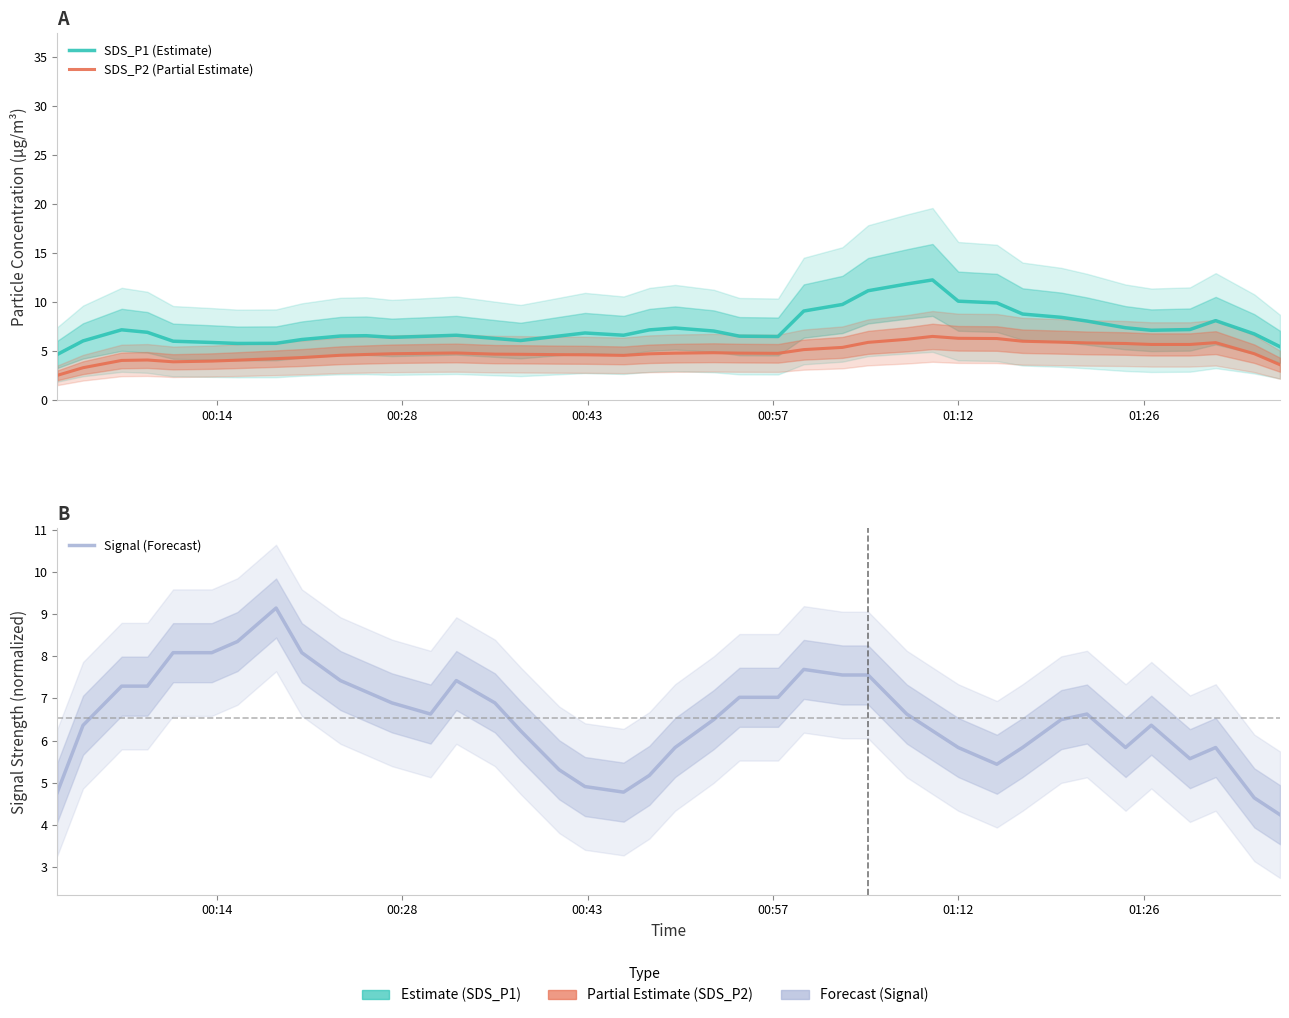

Reading right to left, what are all the values shown in this chart?

SDS_P1 (Estimate): 5.4	6.7	8.1	7.2	7.1	7.4	8.0	8.4	8.8	9.9	10.1	12.2	11.8	11.1	9.7	9.1	6.5	6.5	7.0	7.3	7.1	6.6	6.8	6.5	6.1	6.3	6.6	6.5	6.4	6.6	6.5	6.2	5.8	5.8	5.9	6.0	6.9	7.2	6.0	4.6
SDS_P2 (Partial Estimate): 3.6	4.7	5.8	5.7	5.7	5.8	5.8	5.9	6.0	6.3	6.3	6.5	6.2	5.9	5.4	5.1	4.8	4.8	4.8	4.8	4.7	4.5	4.6	4.6	4.7	4.7	4.8	4.8	4.7	4.6	4.6	4.3	4.2	4.1	4.0	3.9	4.1	4.0	3.3	2.5
Signal (Forecast): 4.2	4.6	5.8	5.6	6.4	5.8	6.6	6.5	5.8	5.4	5.8	6.2	6.6	7.6	7.6	7.7	7.0	7.0	6.5	5.8	5.2	4.8	4.9	5.3	6.2	6.9	7.4	6.6	6.9	7.2	7.4	8.1	9.1	8.3	8.1	8.1	7.3	7.3	6.4	4.8